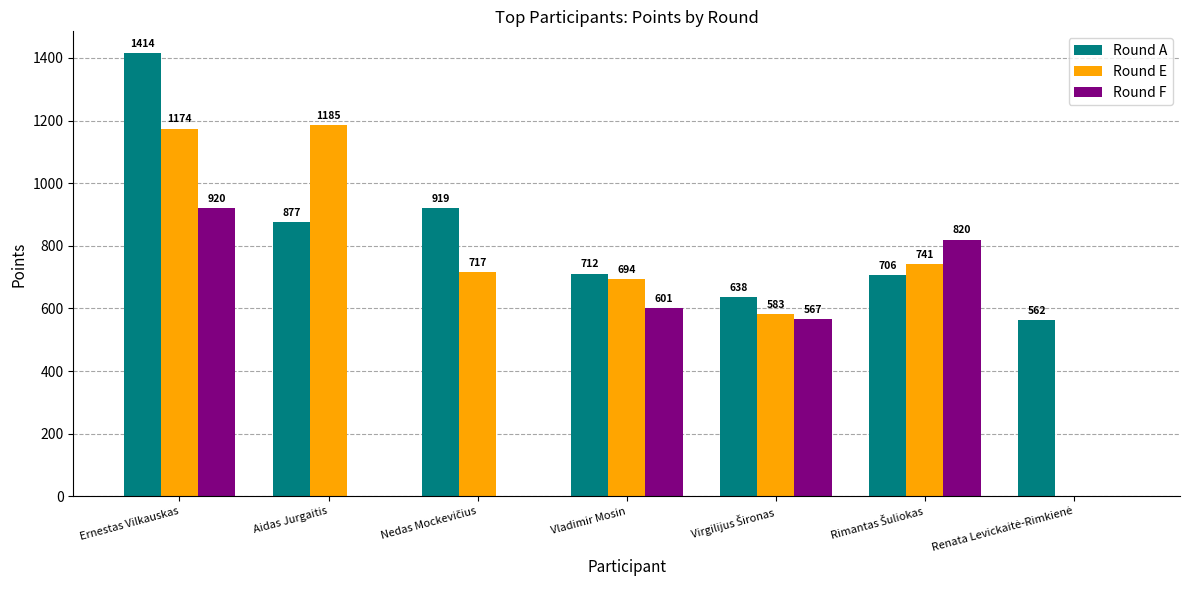

The Round E series shows 1174.0 at Ernestas Vilkauskas. True or false?

True